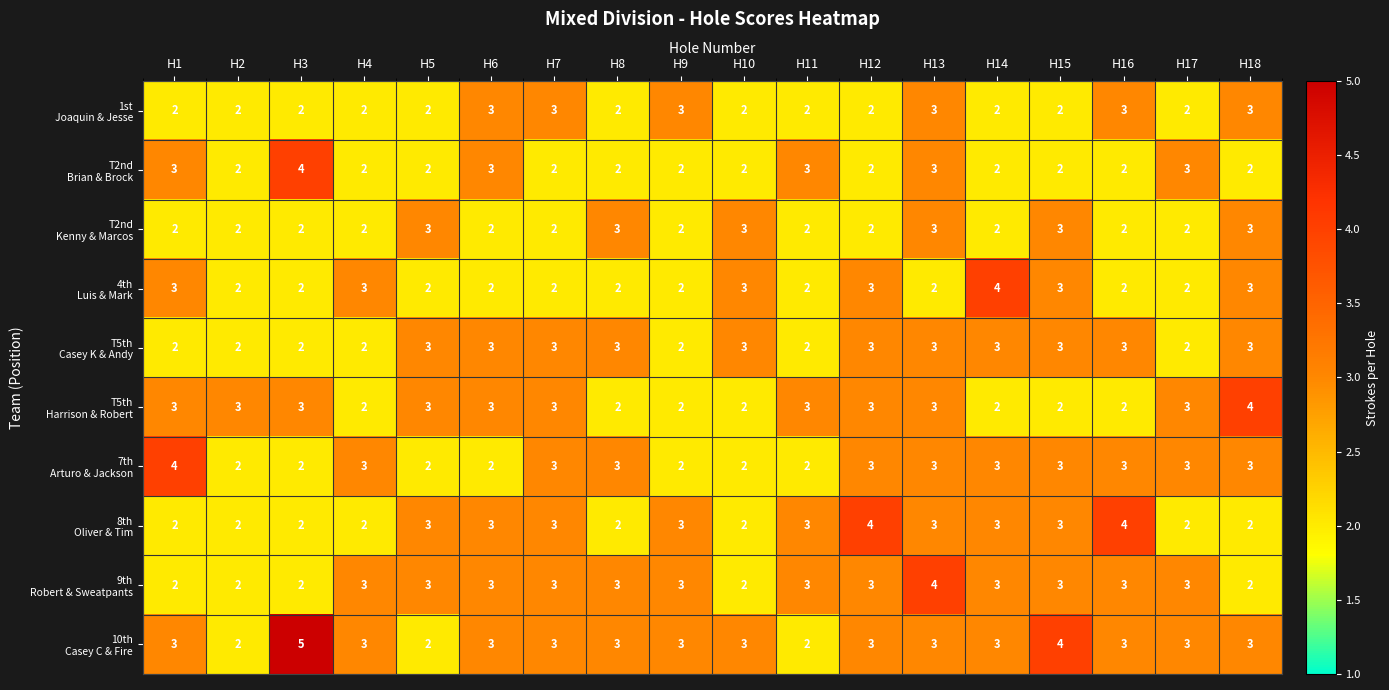

What is the difference between the highest and lowest values at H3?

3